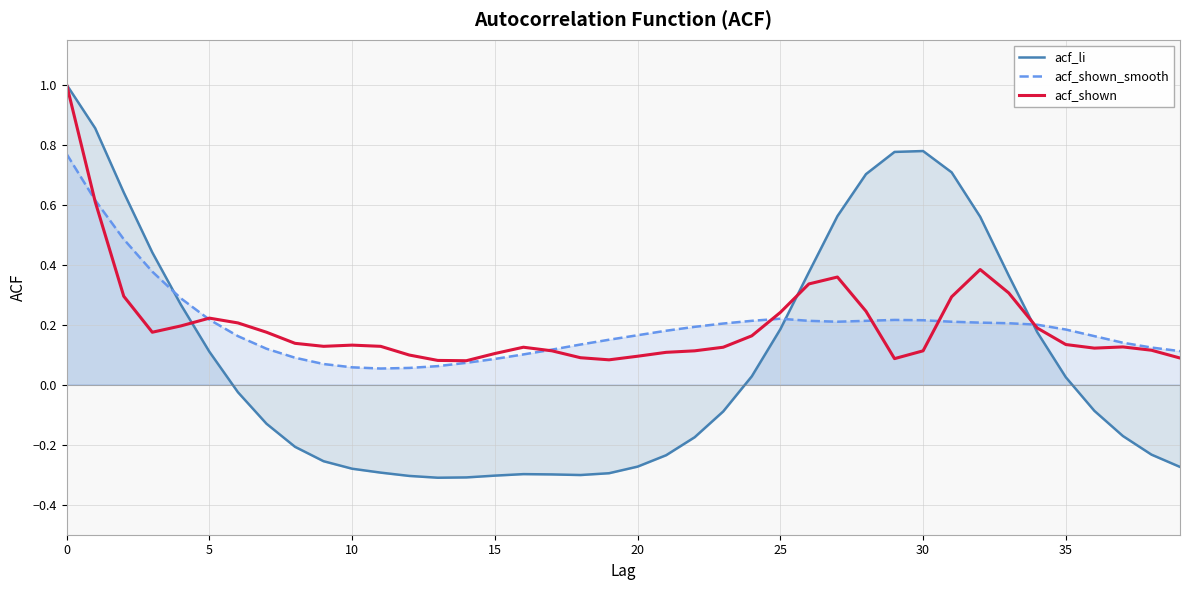

What are all the series names shown in the legend?

acf_li, acf_shown_smooth, acf_shown